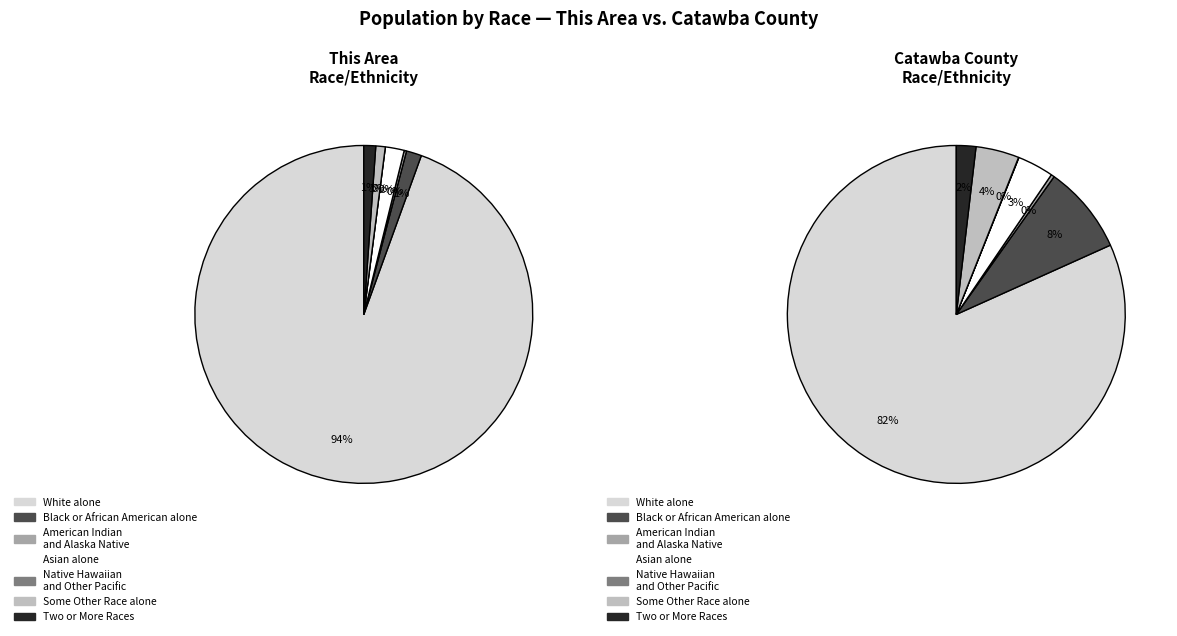

Does Some Other Race alone represent more than half of the total?

No